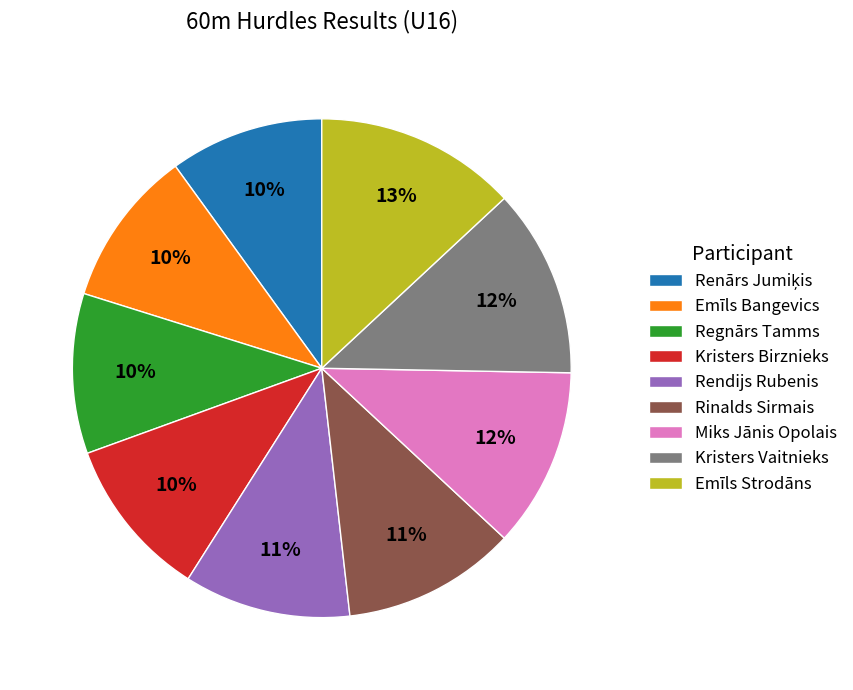

Which slice is the largest?

Emīls Strodāns